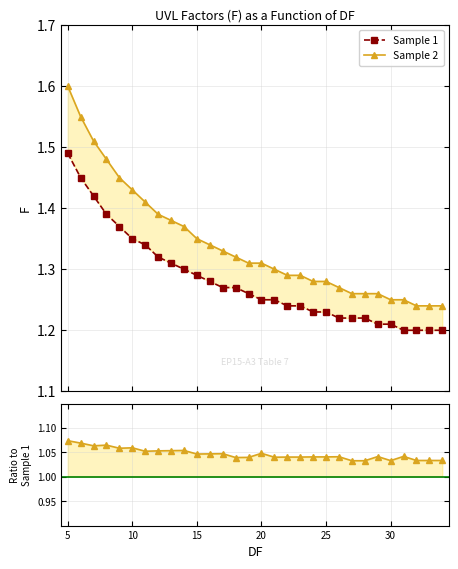

Reading right to left, transcribe all the data shown in this chart.

Sample 1: 1.2	1.2	1.2	1.2	1.2	1.2	1.2	1.2	1.2	1.2	1.2	1.2	1.2	1.2	1.2	1.3	1.3	1.3	1.3	1.3	1.3	1.3	1.3	1.3	1.4	1.4	1.4	1.4	1.4	1.5
Sample 2: 1.2	1.2	1.2	1.2	1.2	1.3	1.3	1.3	1.3	1.3	1.3	1.3	1.3	1.3	1.3	1.3	1.3	1.3	1.3	1.4	1.4	1.4	1.4	1.4	1.4	1.4	1.5	1.5	1.6	1.6
Sample 2 / Sample 1: 1.0	1.0	1.0	1.0	1.0	1.0	1.0	1.0	1.0	1.0	1.0	1.0	1.0	1.0	1.0	1.0	1.0	1.0	1.0	1.0	1.1	1.1	1.1	1.1	1.1	1.1	1.1	1.1	1.1	1.1